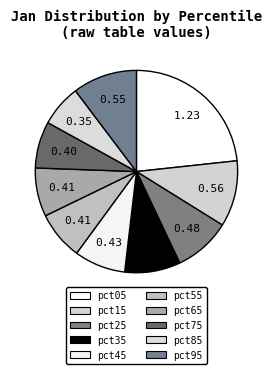

Is there any slice that represents more than half of the pie?

No